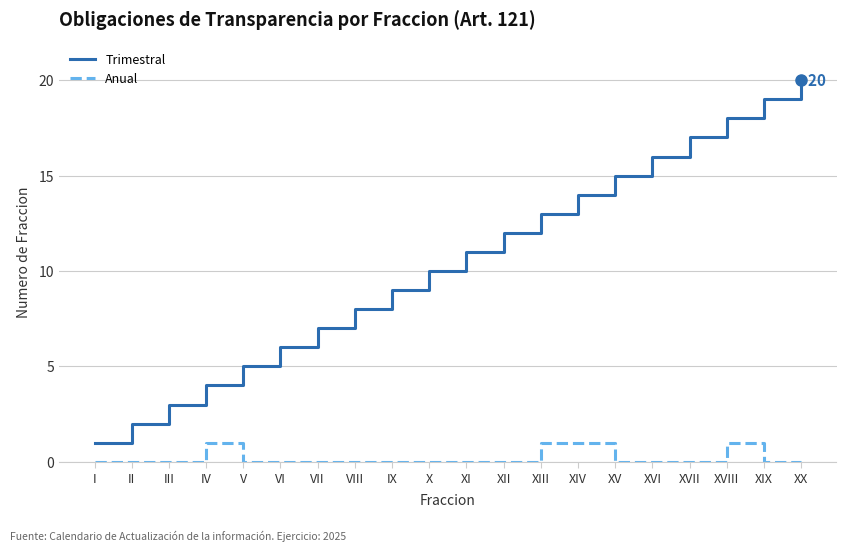

The value of Trimestral at XIV is 19. True or false?

False